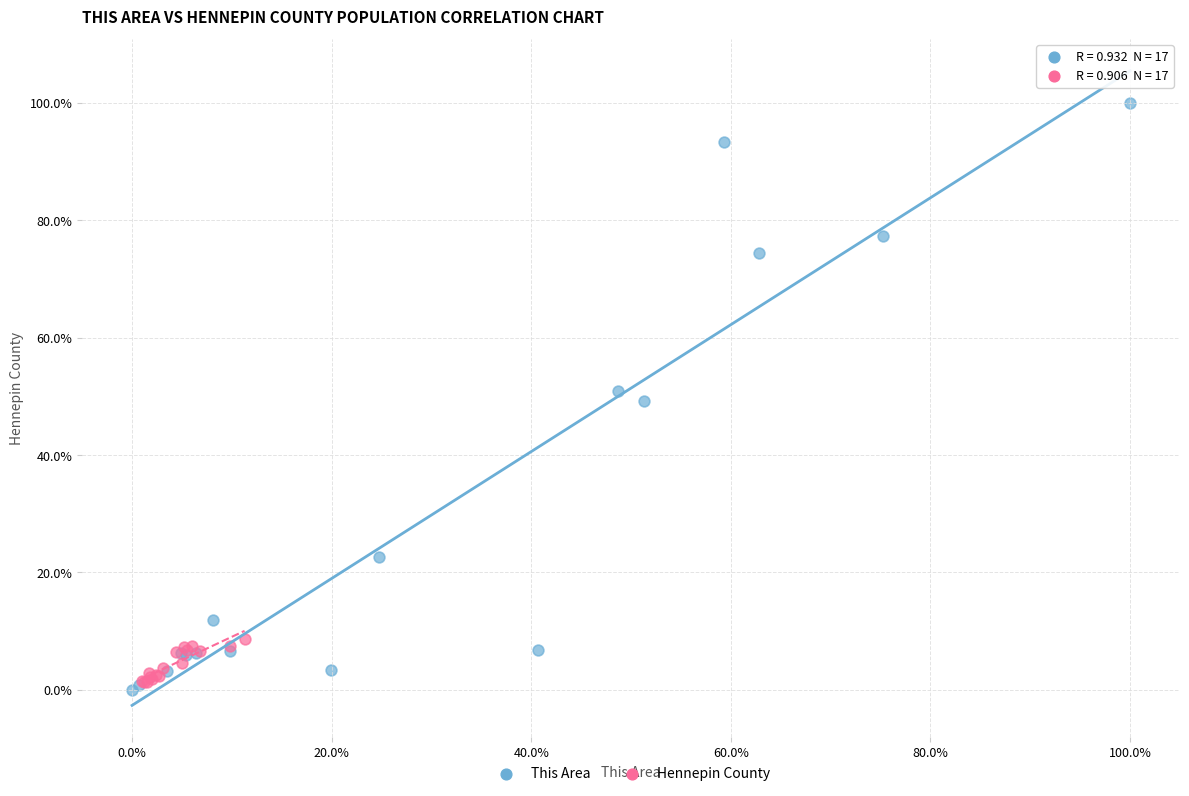

Which series has the widest spread of Y values?

This Area